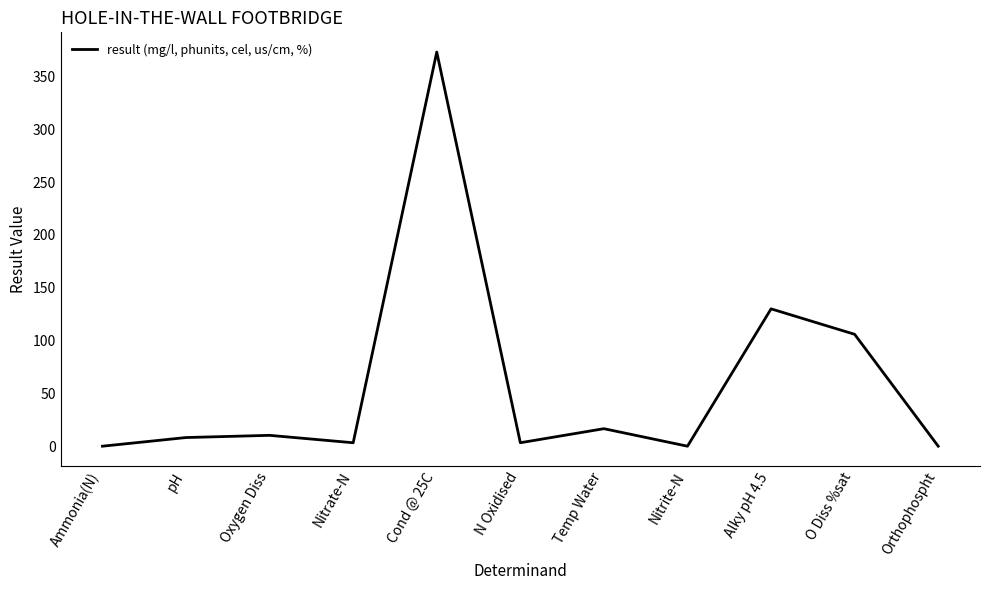

True or false: there are more than 1 points higher than both neighbors.

True